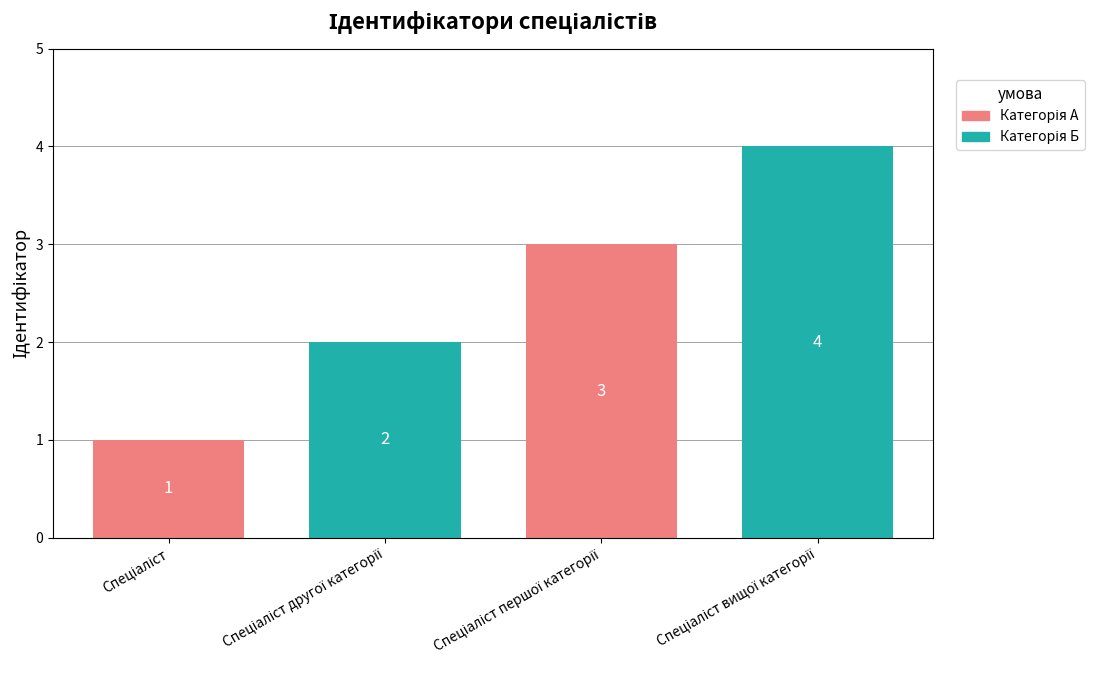

How many values are between 2 and 4?

3